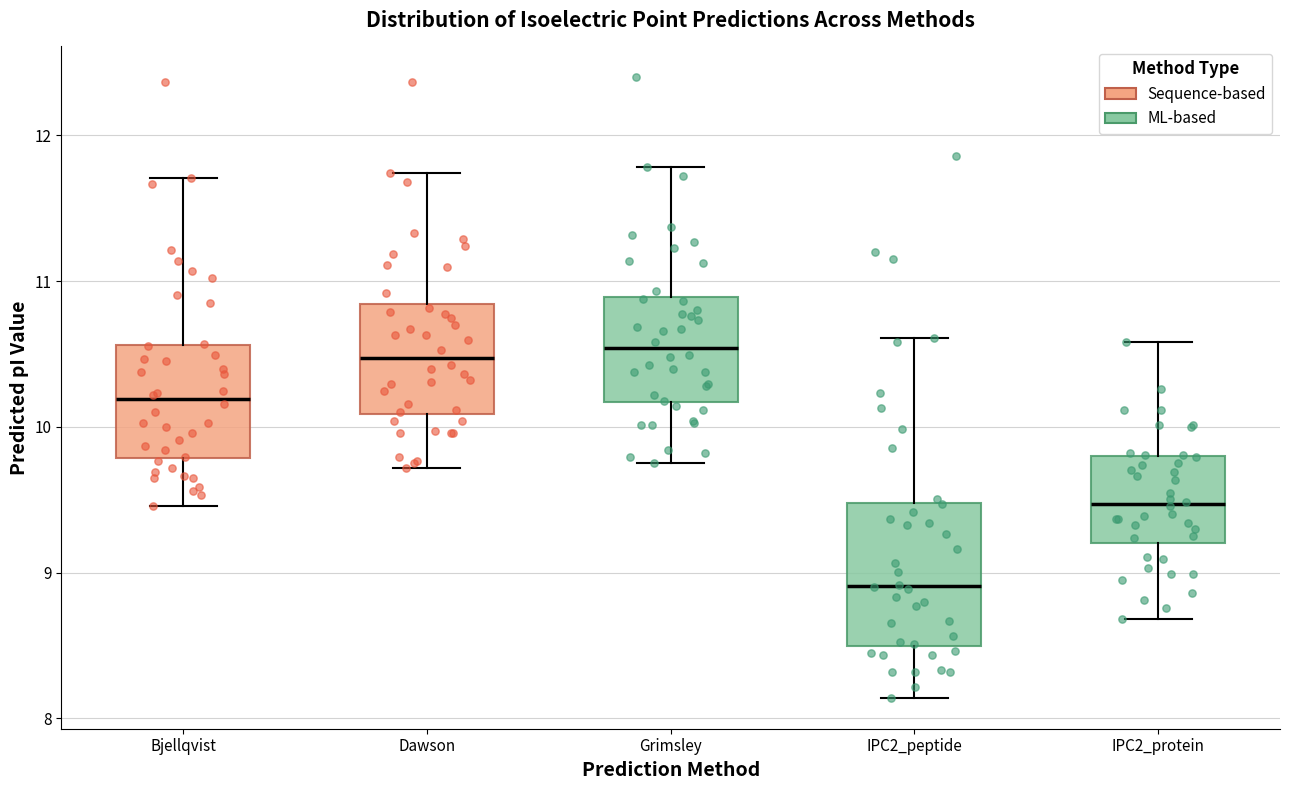

Comparing the boxes themselves (not the whiskers), which one is the tallest?

IPC2_peptide